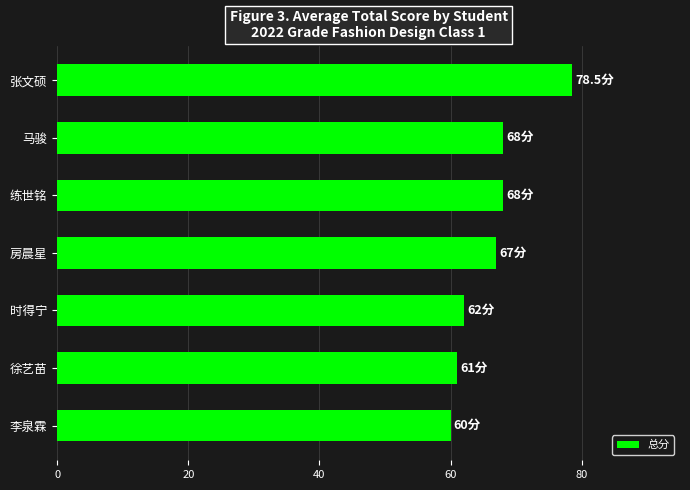

The chart shows a value of 60.0 at 李泉霖. True or false?

True